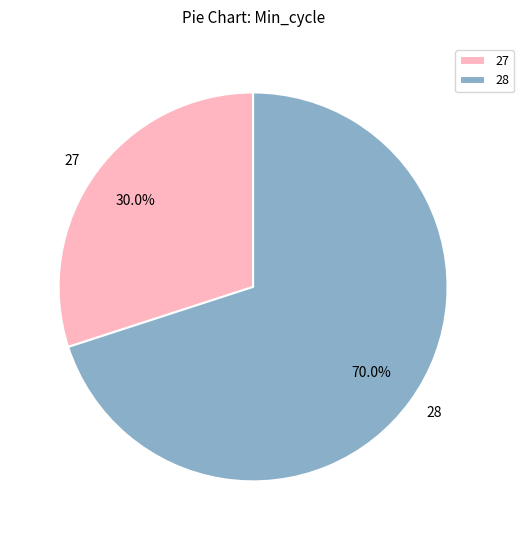

Which category has the smallest portion of the pie?

27